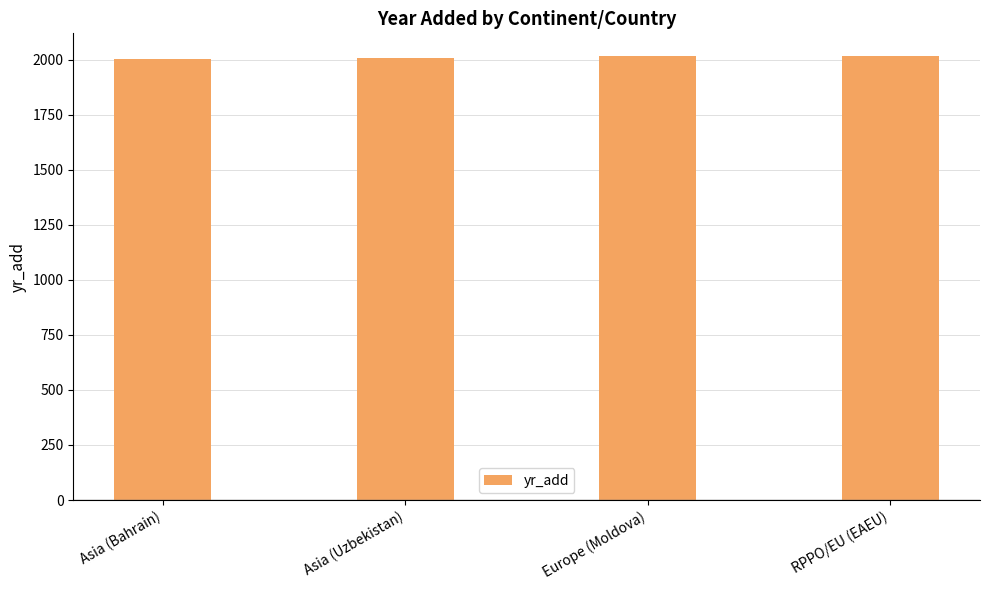

What is the ratio of the value at Europe (Moldova) to the value at Asia (Bahrain)?

1.0